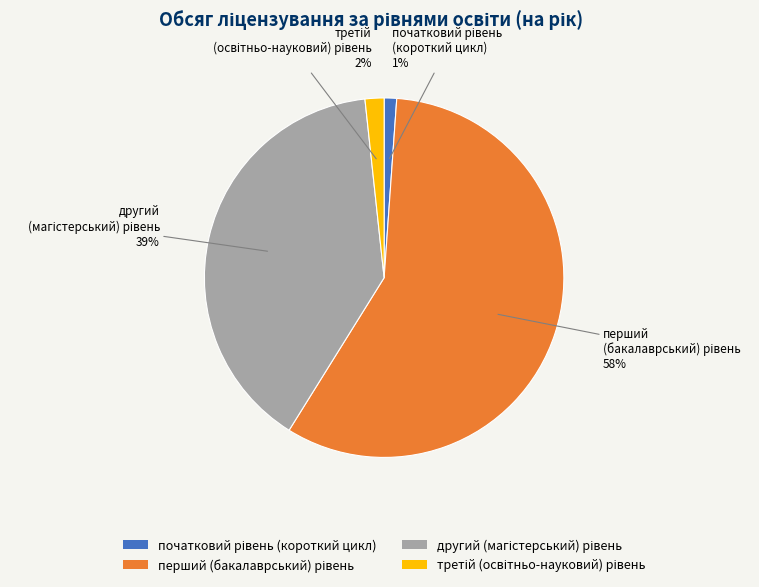

To the nearest percent, what is the difference between the largest and smallest slice percentages?

57%